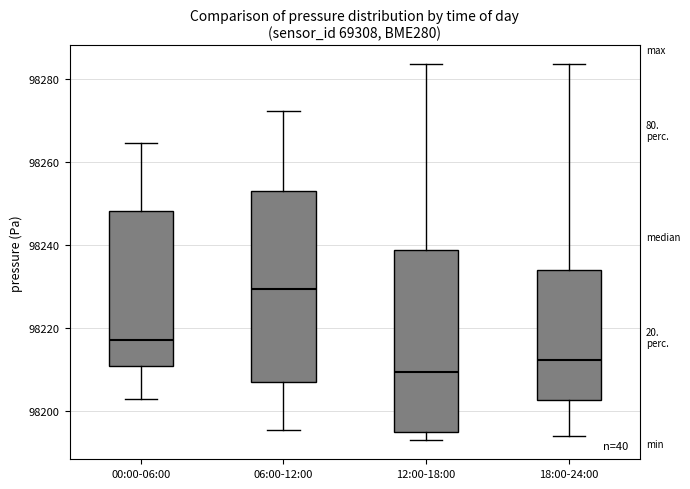

Reading left to right, transcribe this box plot: for each box, give where its median line is, the range the box spans, and where its two whiskers end, as read against the y-axis. The values are not printed on the chart, so give them approximately, as read against the axis.

00:00-06:00: median 98218, box 98212 to 98248, whiskers 98204 to 98264
06:00-12:00: median 98230, box 98206 to 98252, whiskers 98196 to 98272
12:00-18:00: median 98210, box 98194 to 98238, whiskers 98194 (just below the box's lower edge) to 98284
18:00-24:00: median 98212, box 98202 to 98234, whiskers 98194 to 98284